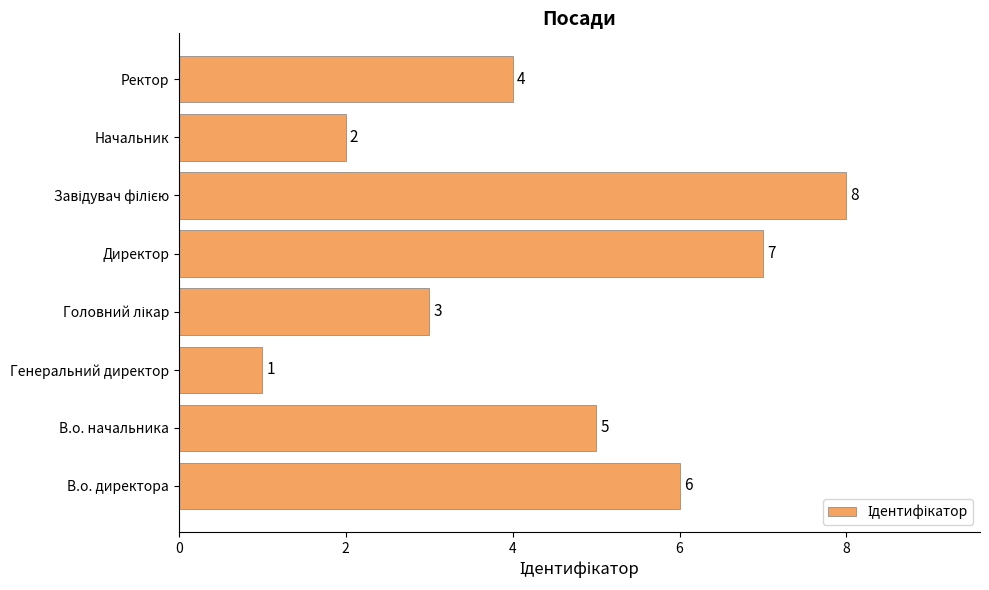

How many bars are there in total?

8